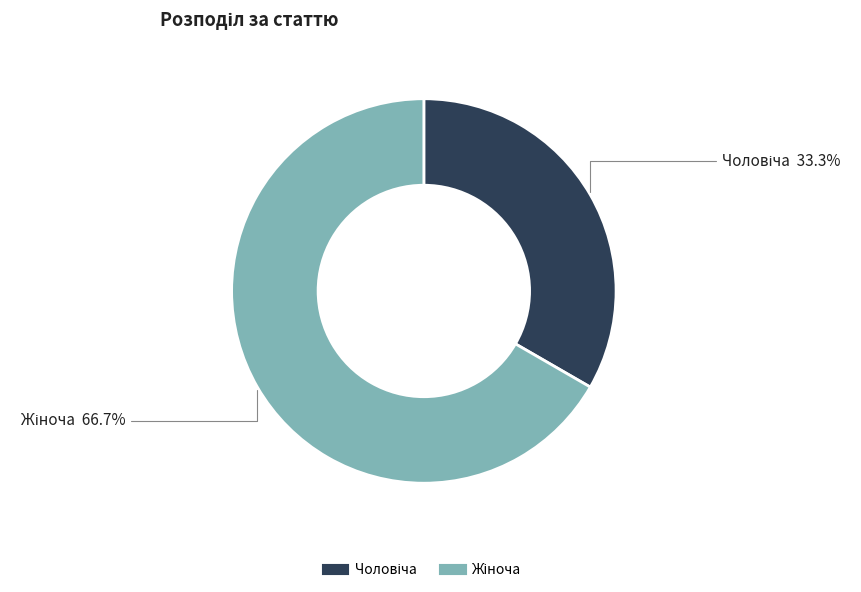

Is there any slice that represents more than half of the pie?

Yes